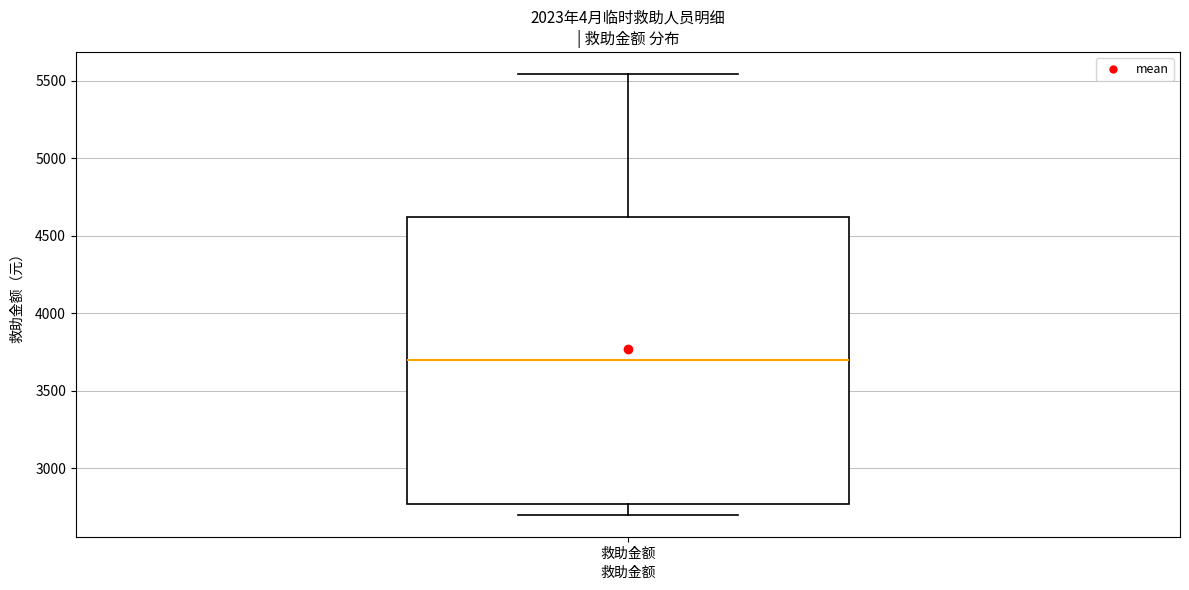

Read this box plot against the y-axis: the position of the median line, the range covered by the box, and the ends of both whiskers. The values are not printed on the chart, so give them approximately, as read against the axis.

median 3700, box 2750 to 4600, whiskers 2700 to 5550